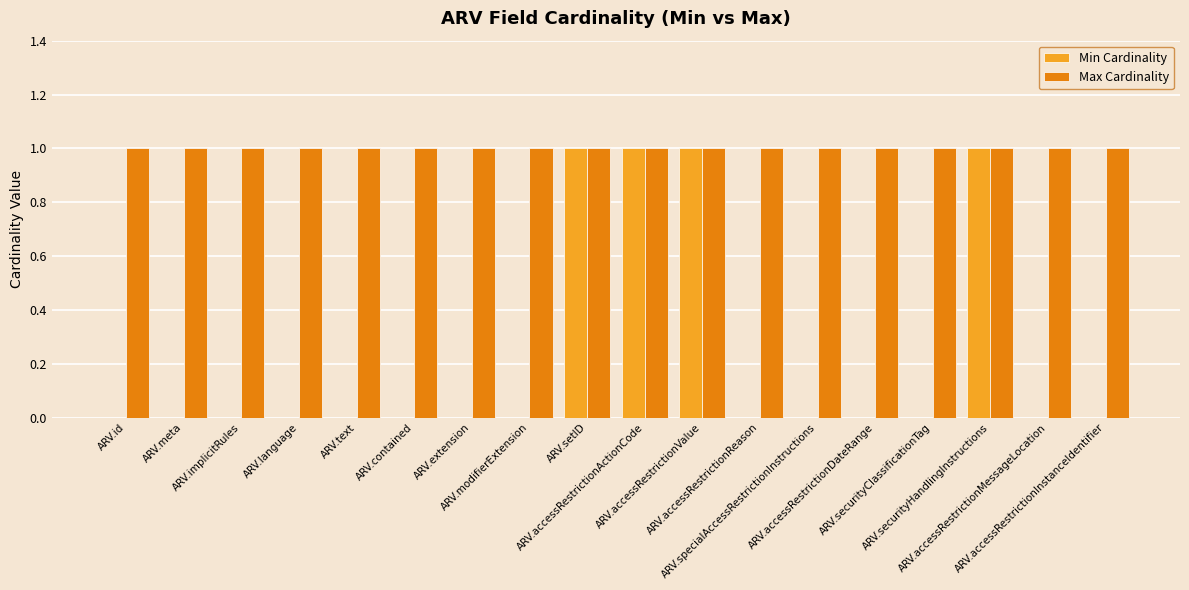

Which series has the largest total across all categories?

Max Cardinality